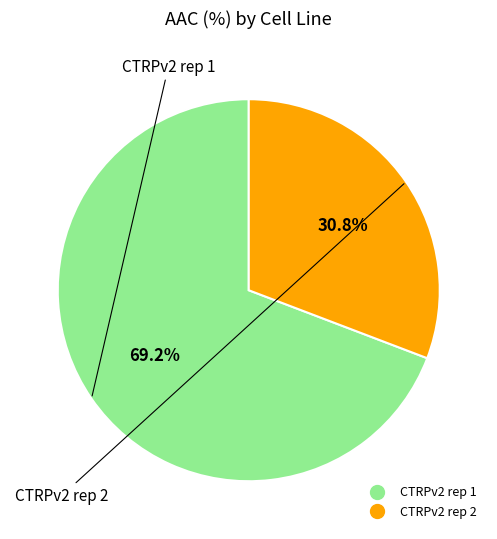

Is there any slice that represents more than half of the pie?

Yes